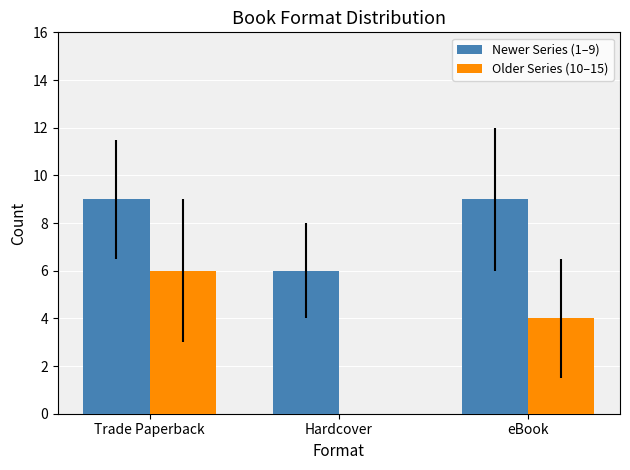

What is the average value of the Newer Series (1–9) series?

8